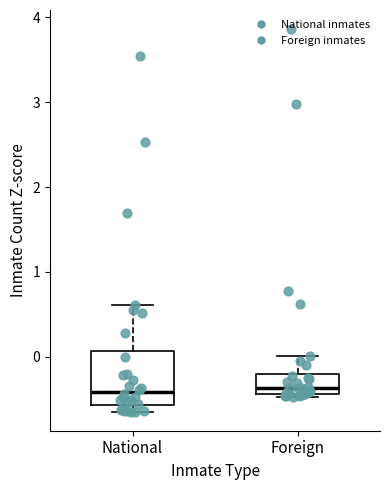

Where is the upper edge of the box for Foreign on the y-axis? The values are not printed on the chart, so give them approximately, as read against the axis.

-0.2